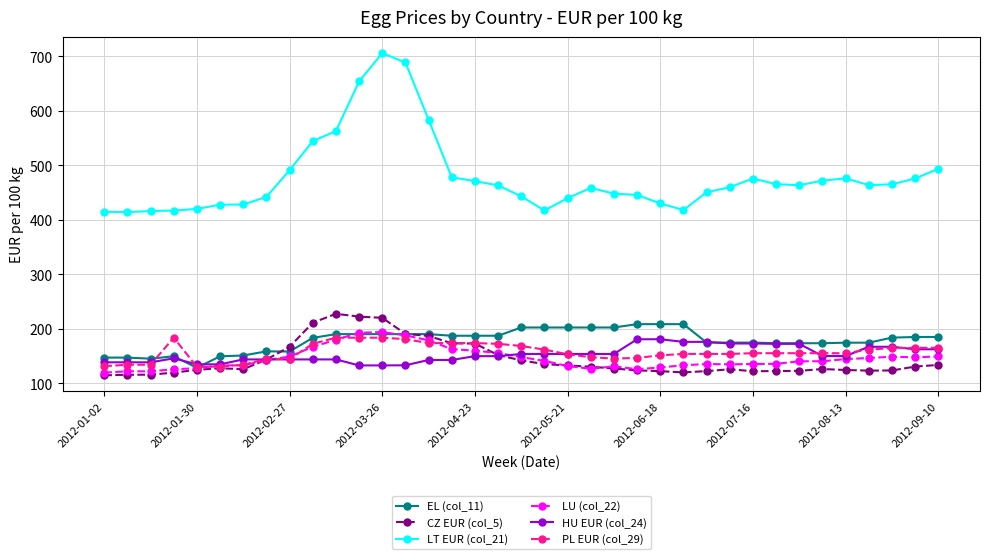

Which series has the widest spread of values?

LT EUR (col_21)